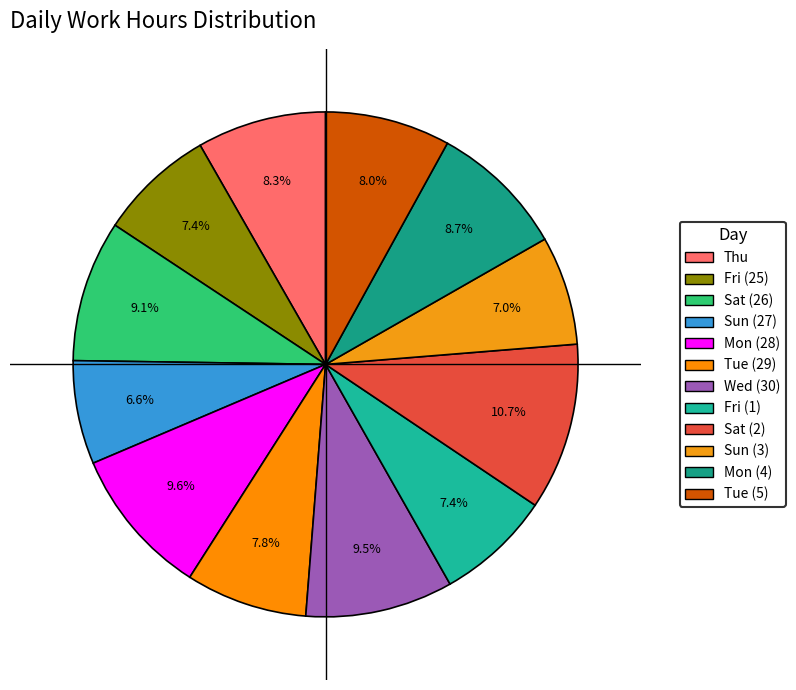

Does any single category account for the majority?

No